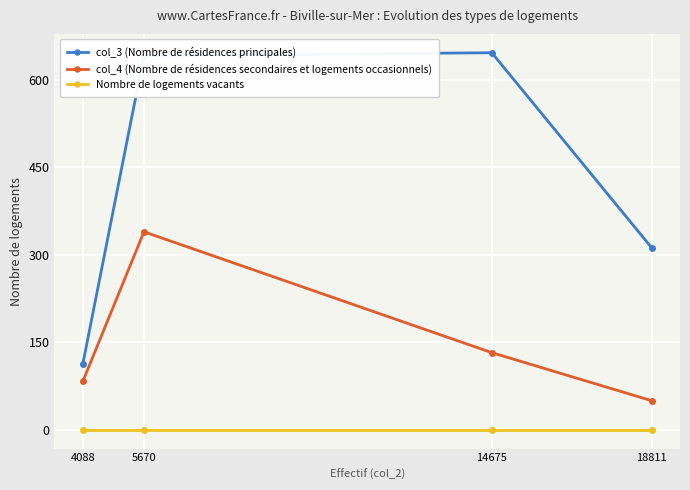

At 5670, list the series in order from smallest to largest.

Nombre de logements vacants, col_4 (Nombre de résidences secondaires et logements occasionnels), col_3 (Nombre de résidences principales)